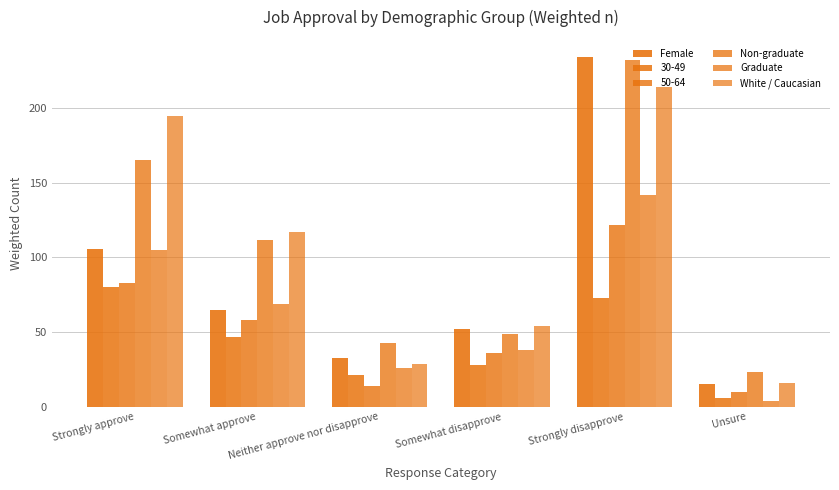

How many data points does each series have?

6